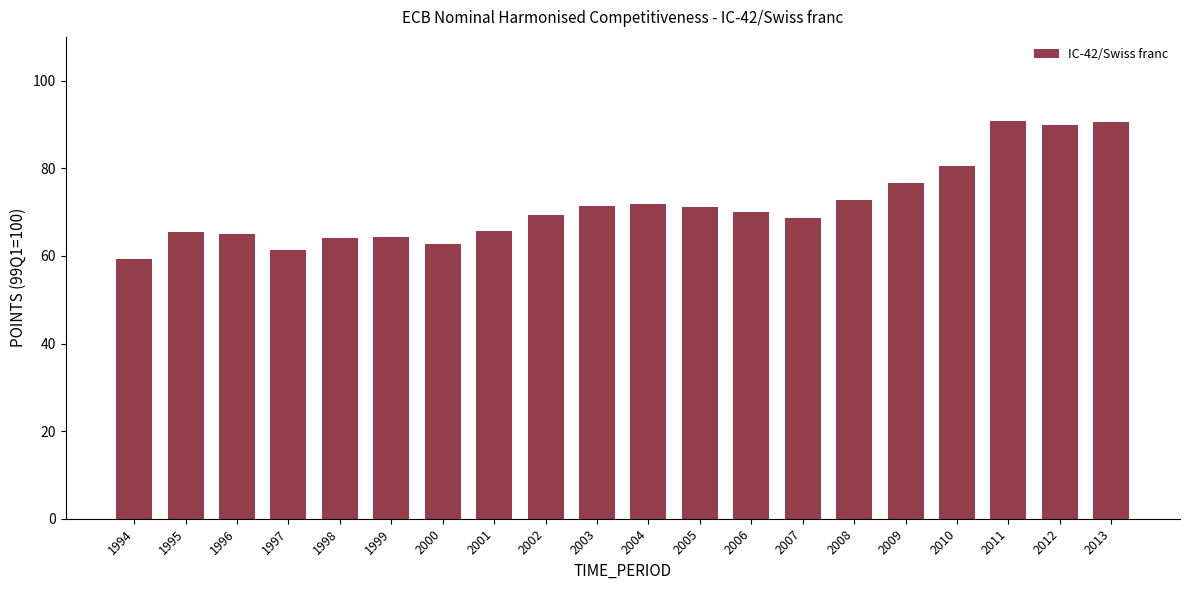

Between 2009 and 2002, which is larger?

2009